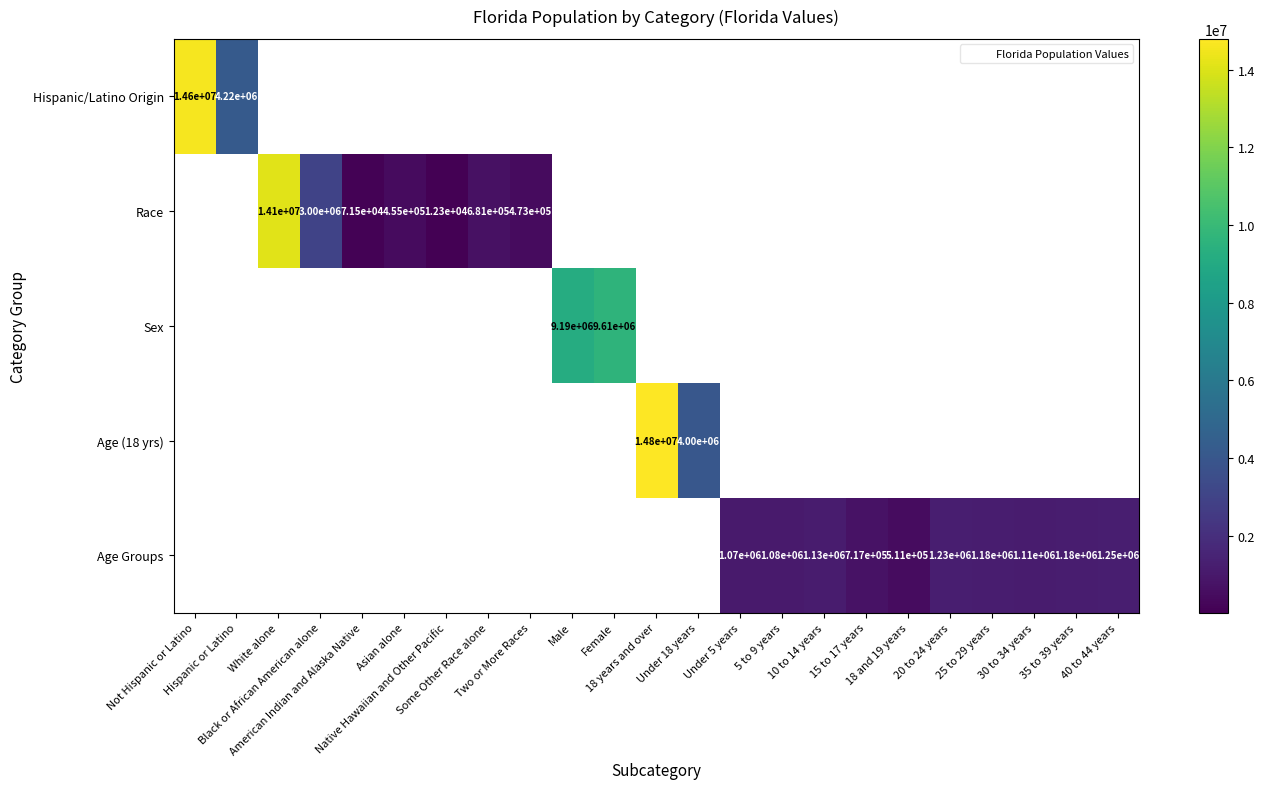

Which series changed the most between 15 to 17 years and 18 and 19 years?

Age Groups